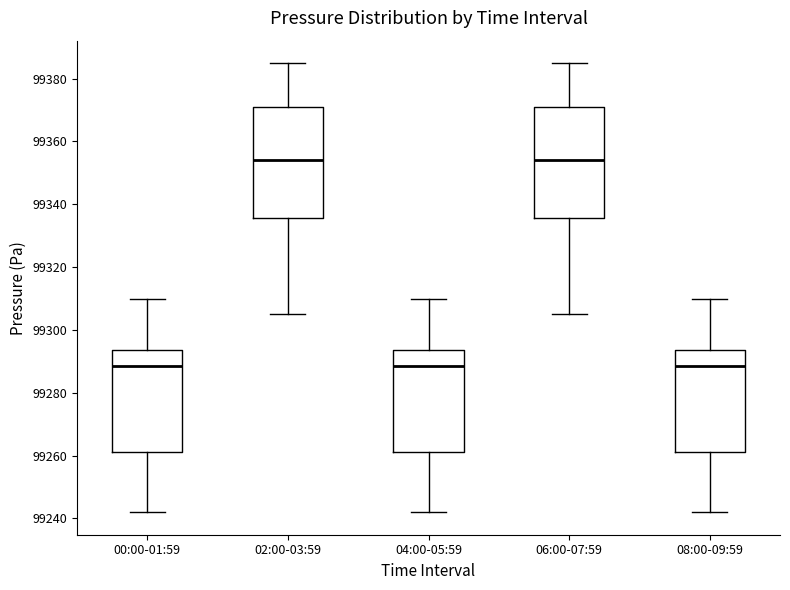

Reading left to right, transcribe this box plot: for each box, give where its median line is, the range the box spans, and where its two whiskers end, as read against the y-axis. The values are not printed on the chart, so give them approximately, as read against the axis.

00:00-01:59: median 99288, box 99262 to 99294, whiskers 99242 to 99310
02:00-03:59: median 99354, box 99336 to 99370, whiskers 99306 to 99384
04:00-05:59: median 99288, box 99262 to 99294, whiskers 99242 to 99310
06:00-07:59: median 99354, box 99336 to 99370, whiskers 99306 to 99384
08:00-09:59: median 99288, box 99262 to 99294, whiskers 99242 to 99310